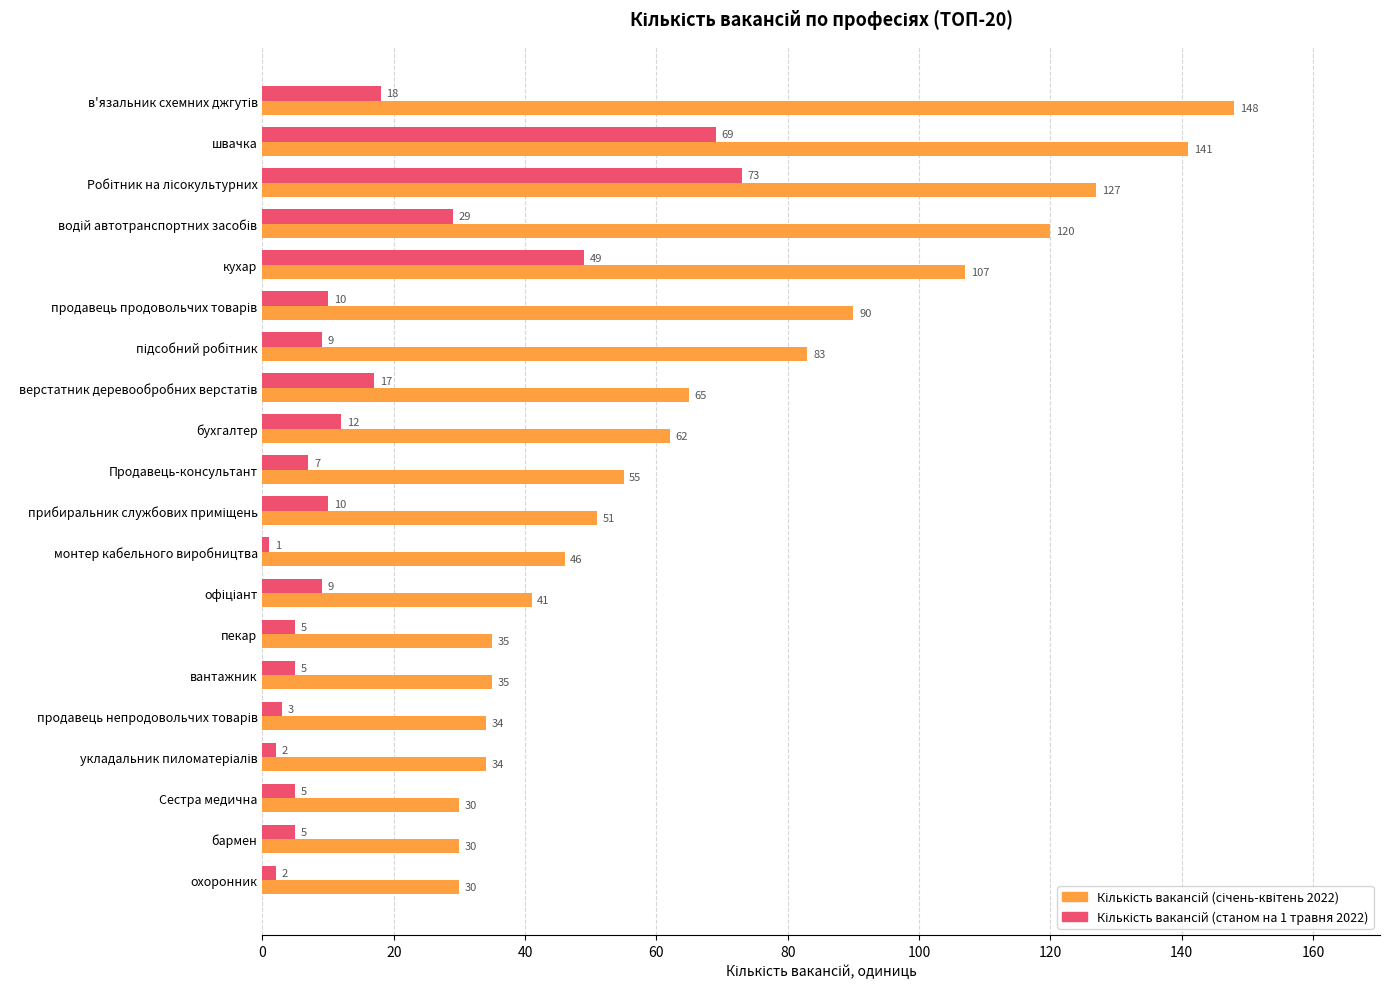

What is the spread (max minus min) of values at швачка?

72